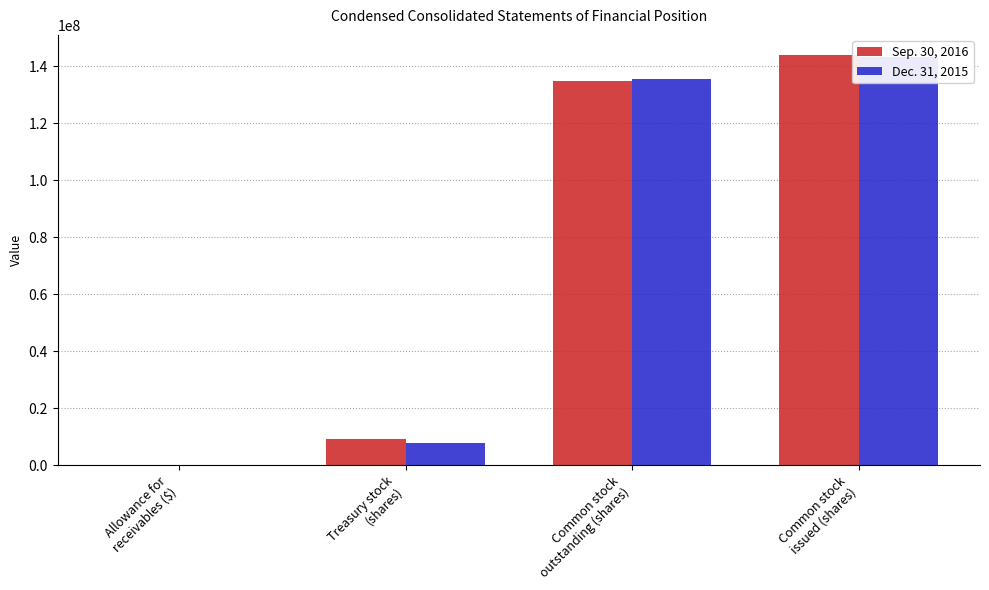

What is the maximum value shown in the chart?

143789569